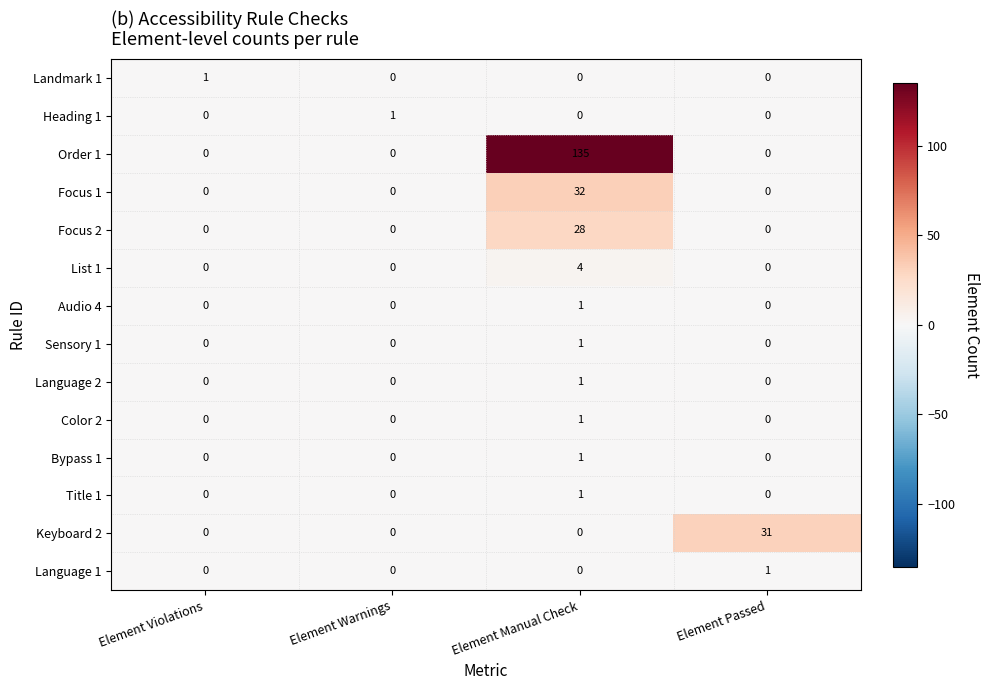

Which series has the widest spread of values?

Order 1